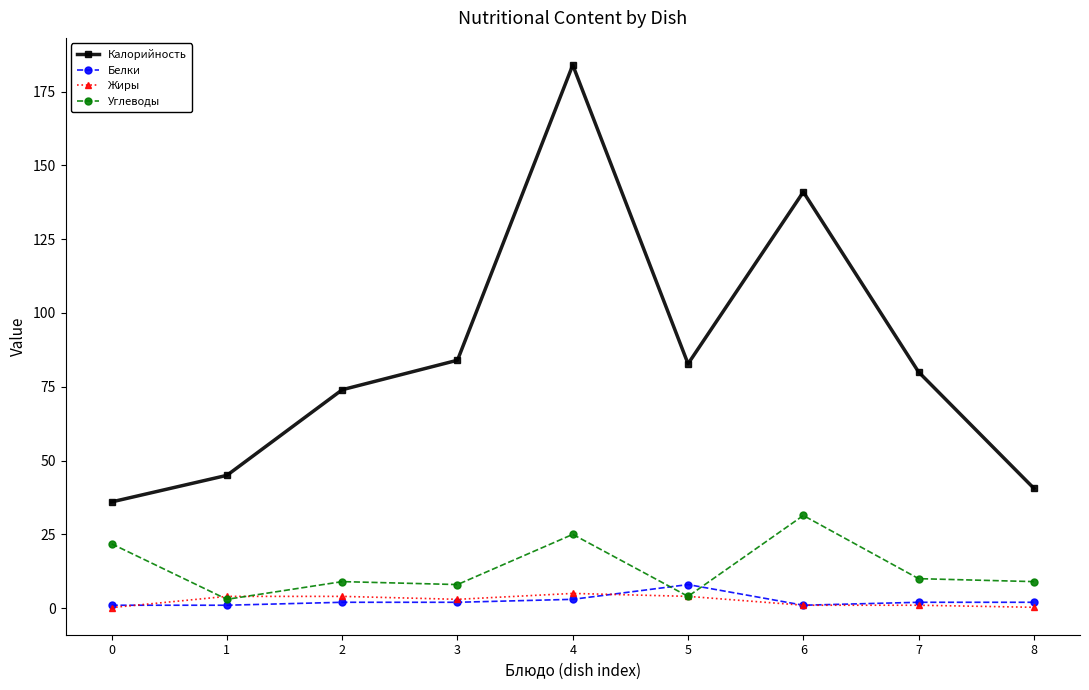

Which series has the widest spread of values?

Калорийность